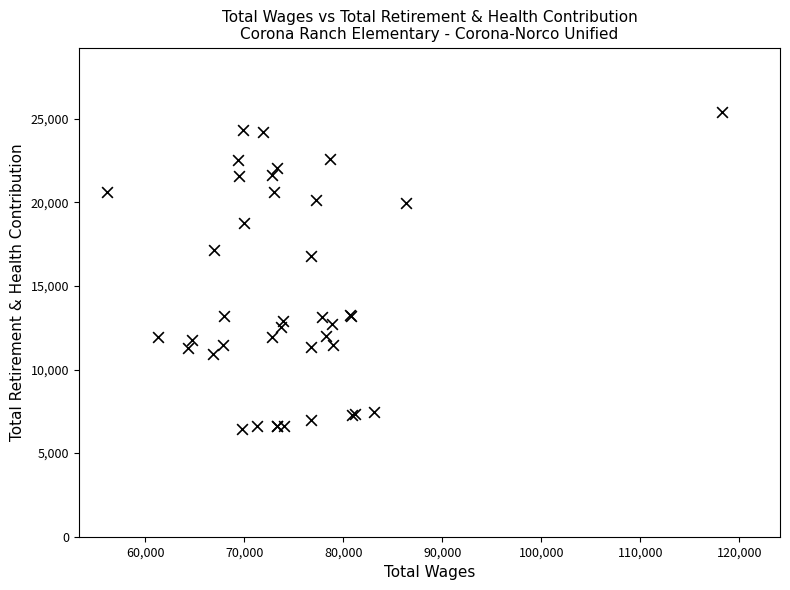

What Y value in the scatter plot is closest to 15932?

16817